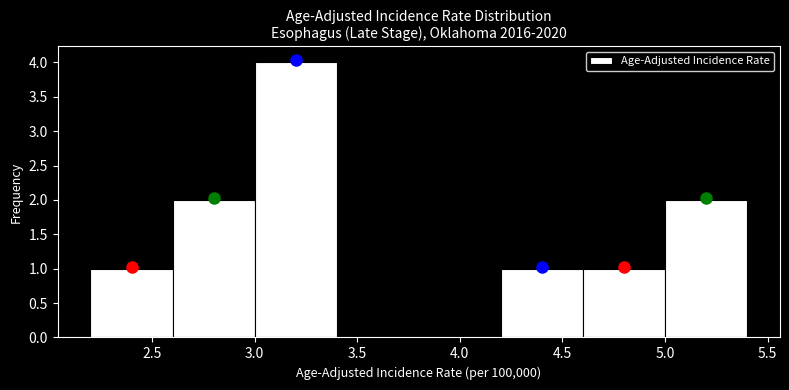

Reading left to right, list every bar in this chart as the range it spans on the x-axis followed by its height. The values are not printed on the chart, so give them approximately, as read against the axis.

2.2 to 2.6: 1
2.6 to 3.0: 2
3.0 to 3.4: 4
3.4 to 3.8: 0
3.8 to 4.2: 0
4.2 to 4.6: 1
4.6 to 5.0: 1
5.0 to 5.4: 2